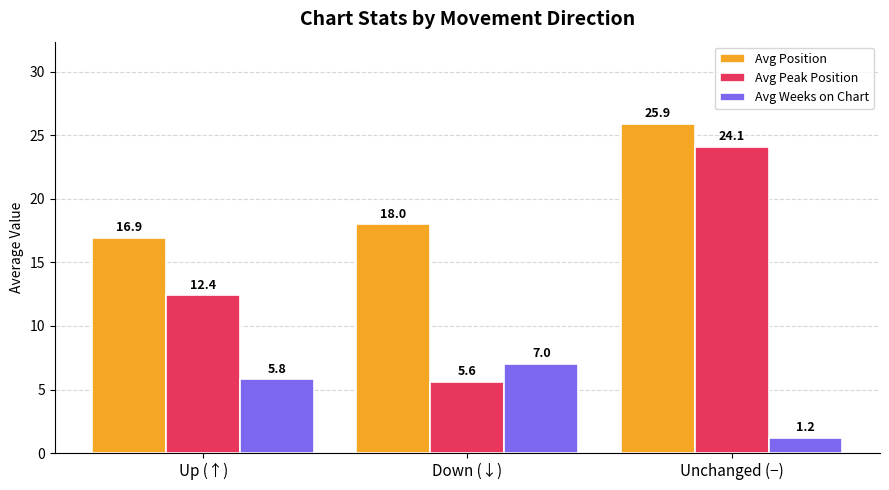

List the series in order of their peak value, lowest first.

Avg Weeks on Chart, Avg Peak Position, Avg Position